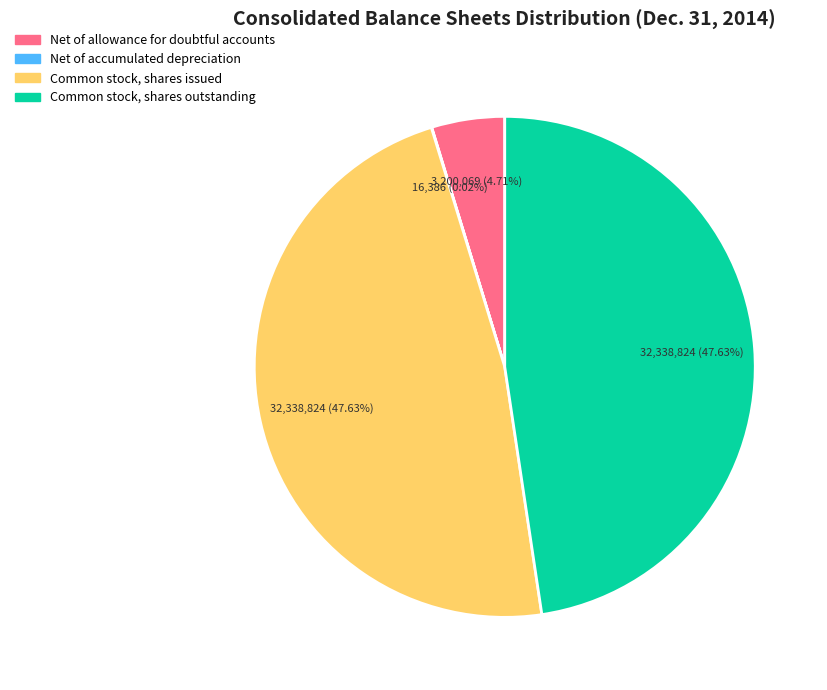

Is the sum of Common stock, shares outstanding and Net of allowance for doubtful accounts greater than half?

Yes